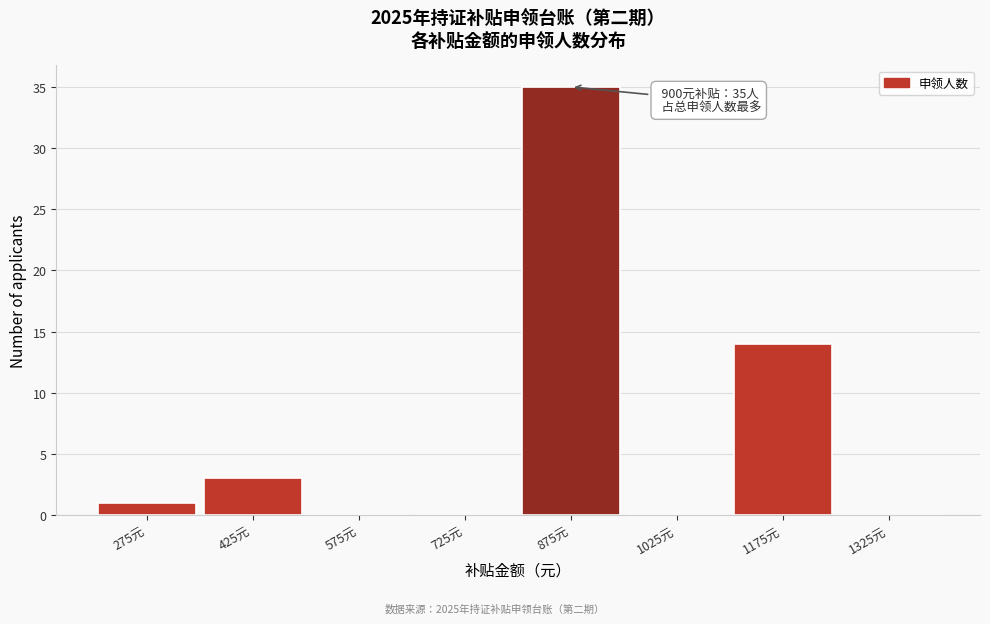

Which range on the x-axis has the tallest bar?

800 to 950